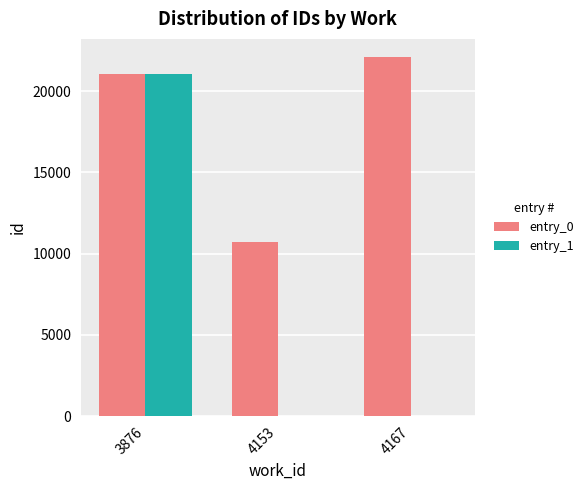

What is the sum of the entry_0 values at 3876 and 4167?

43134